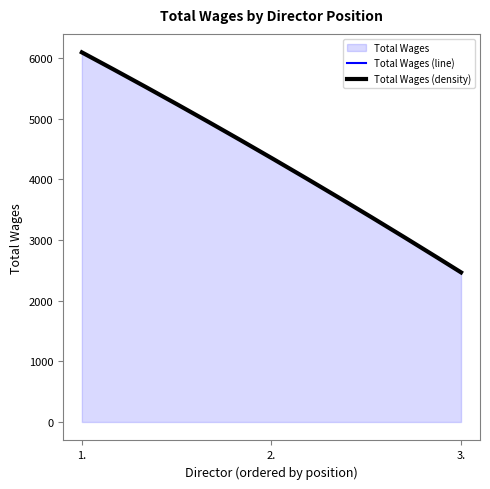

Reading right to left, extract all data points from this chart.

2465	4350	6090